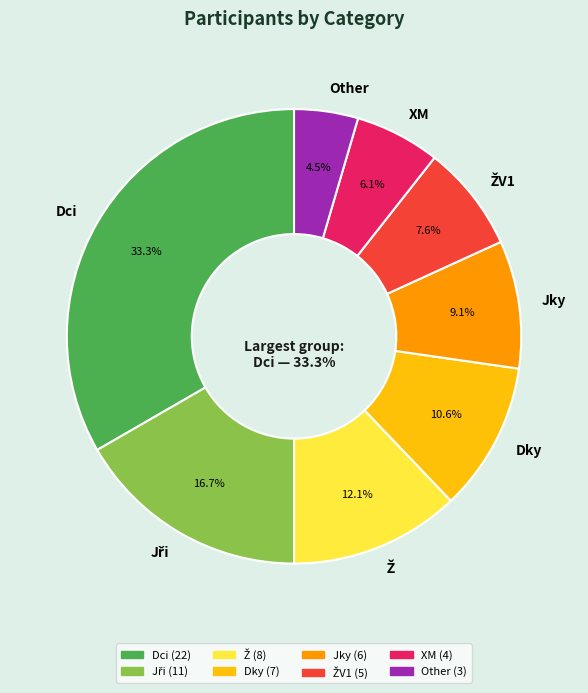

What portion of the pie excludes Jky?

90.9%